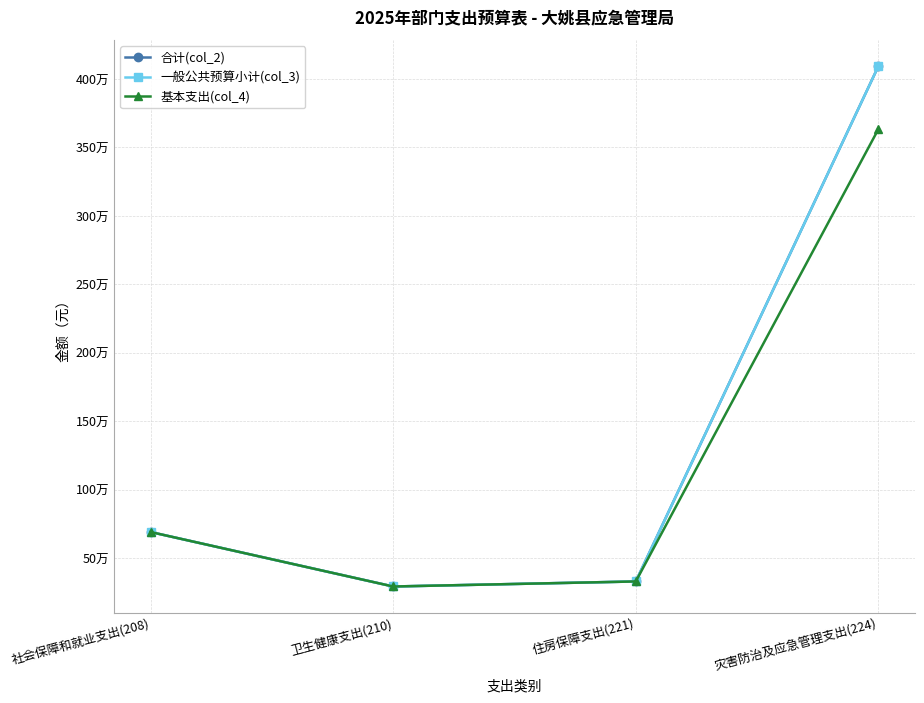

True or false: 合计(col_2) and 基本支出(col_4) intersect in this chart.

False